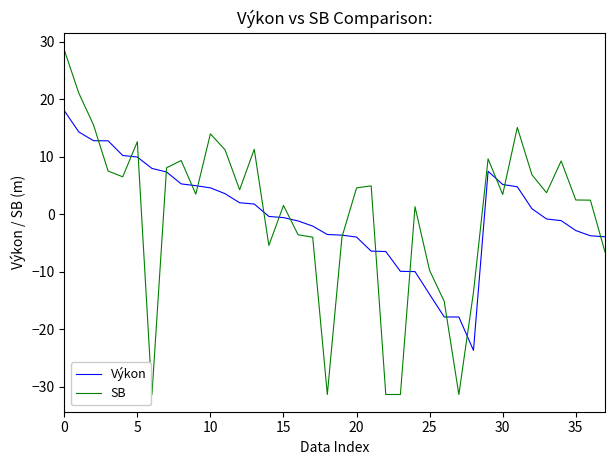

What is the highest value of the SB series?

28.6